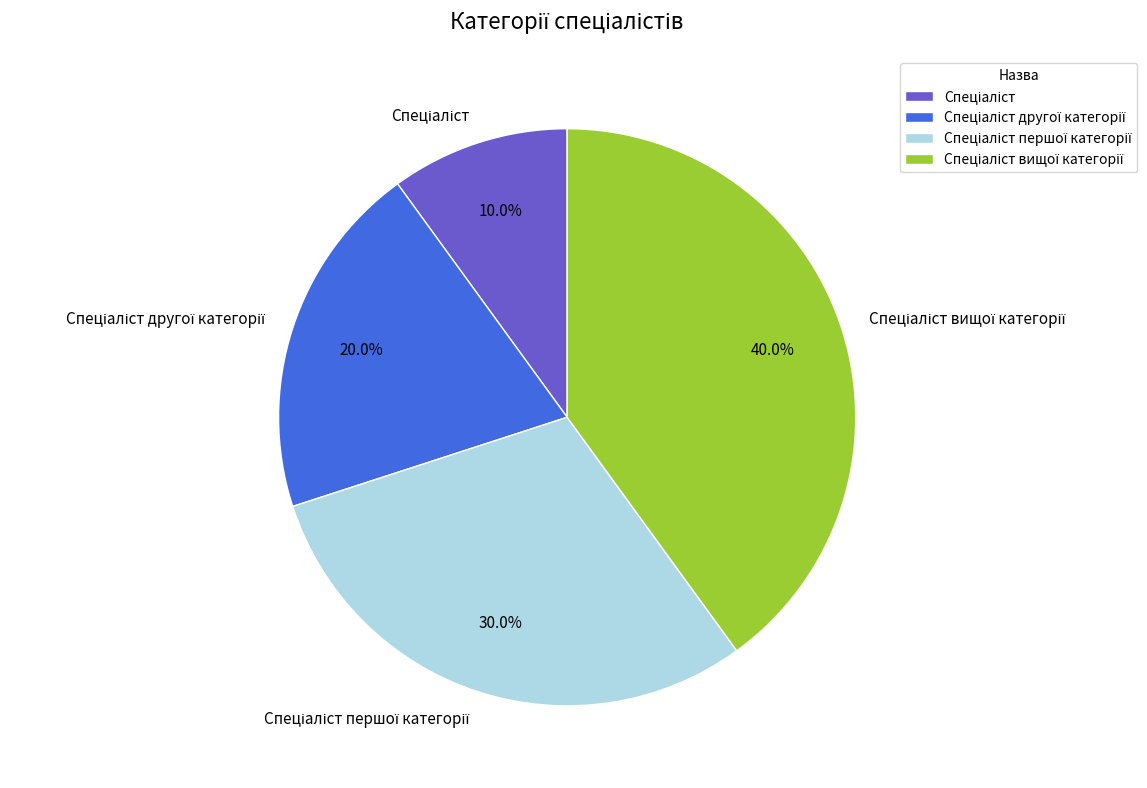

Is there a majority slice in this chart?

No